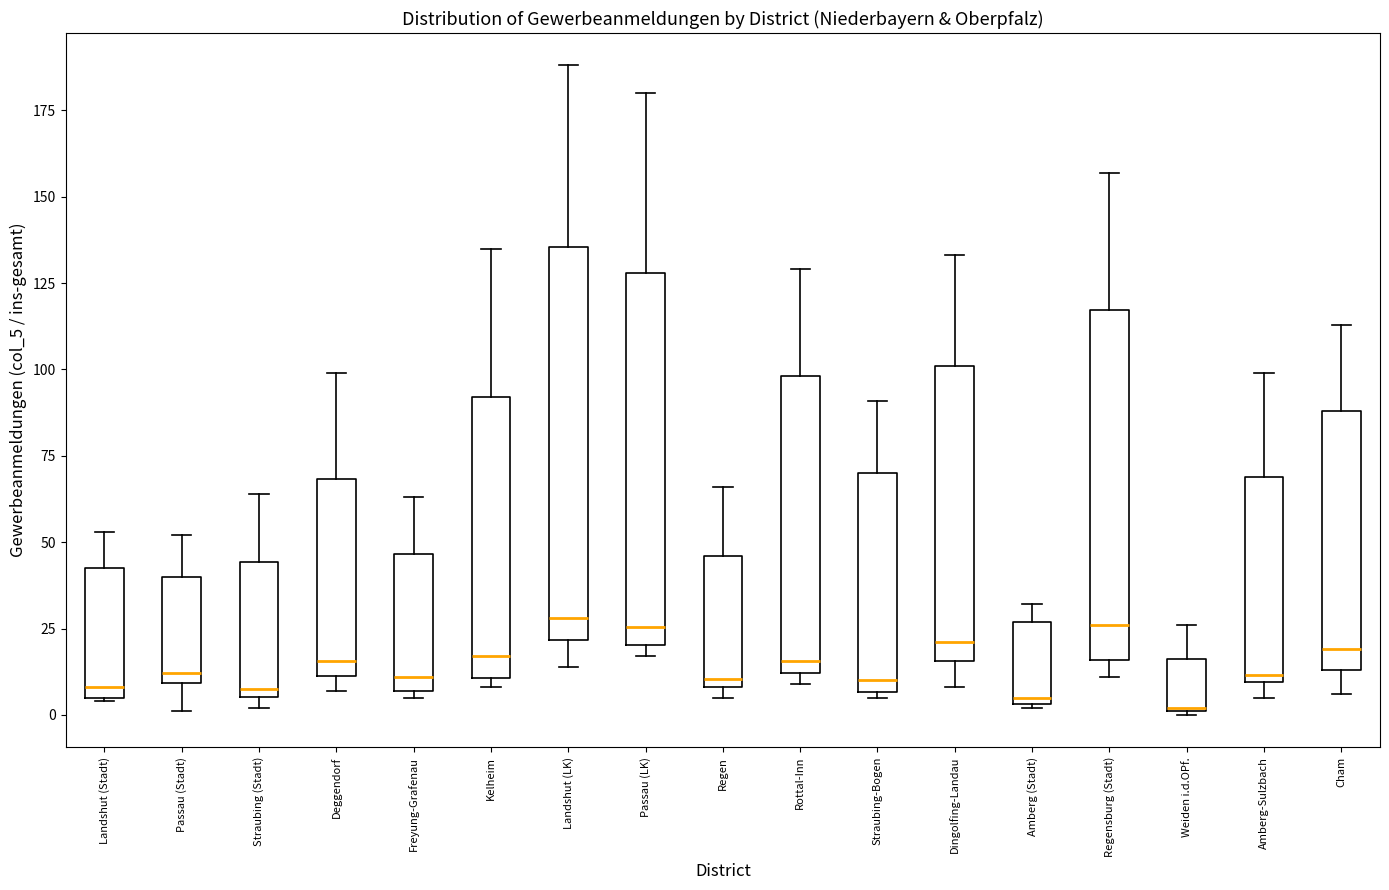

Which box is the tallest, from its lower edge to its upper edge?

Landshut (LK)